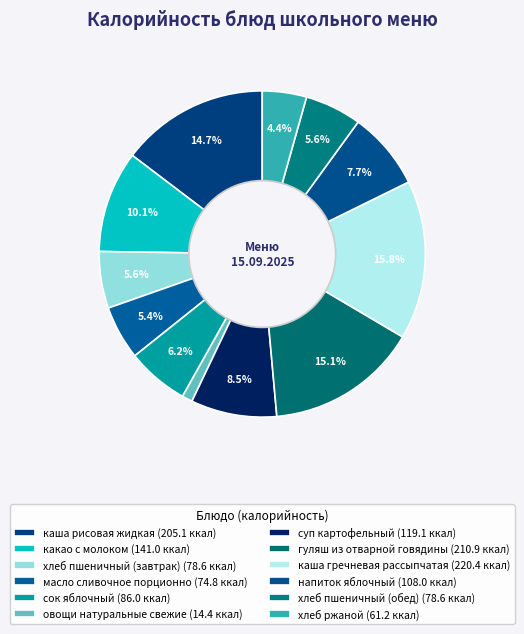

Count the number of slices in the pie.

12